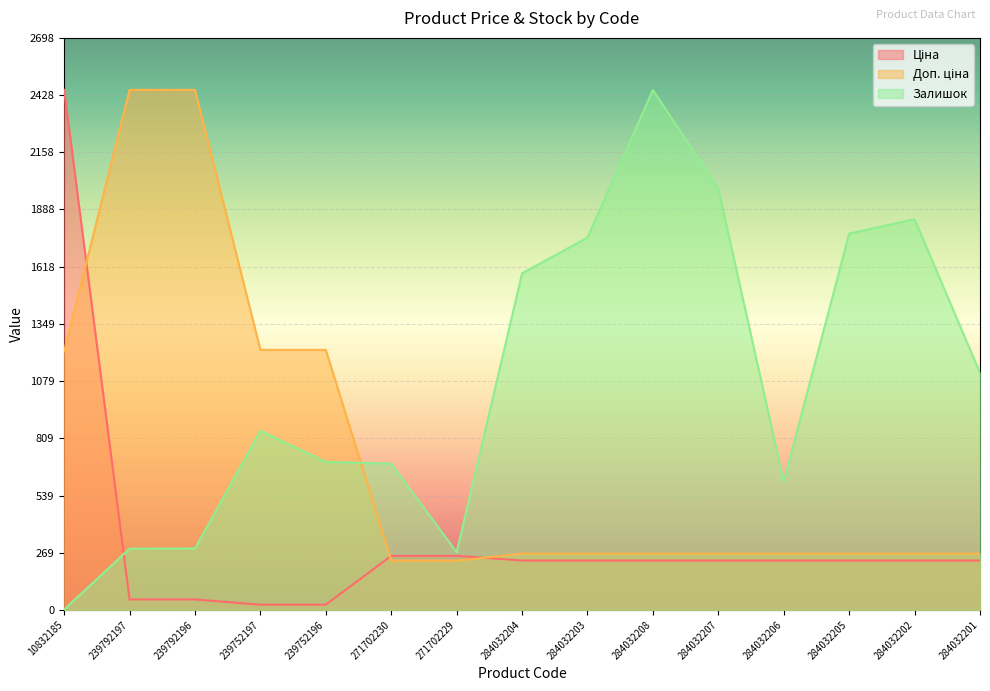

After their last crossing, which series has the higher values: Доп. ціна or Залишок?

Залишок